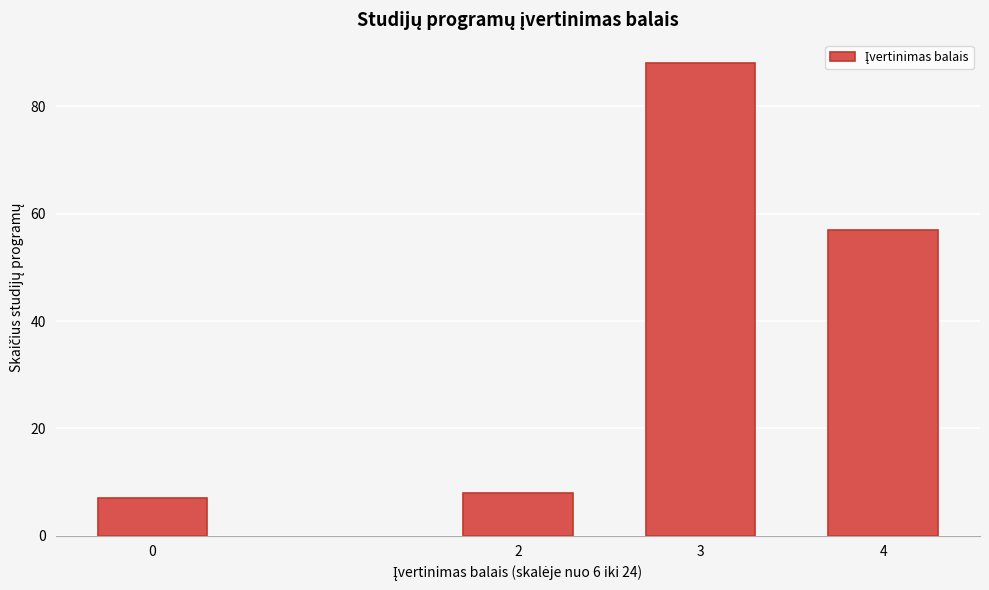

Reading left to right, transcribe all the data shown in this chart.

7	8	88	57